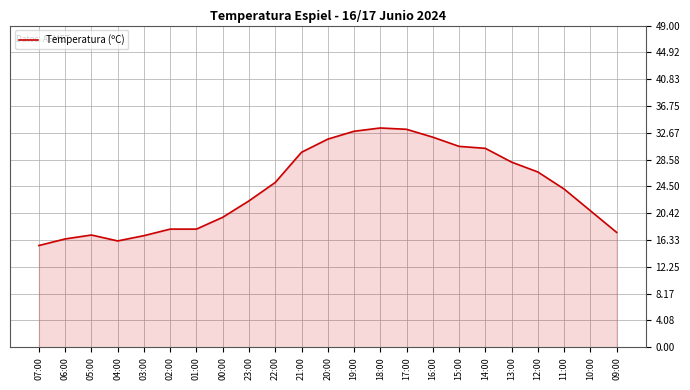

Is it true that the value at 21:00 is 48.0?

False